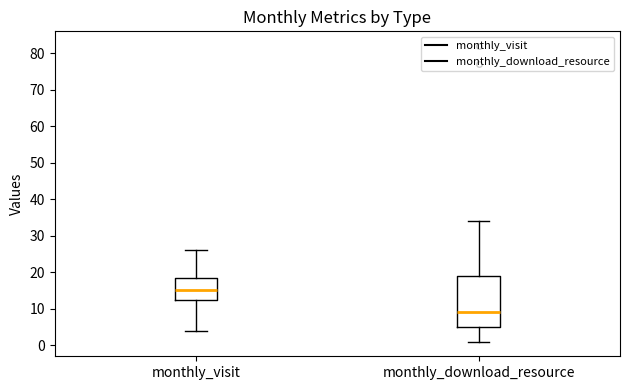

Reading left to right, transcribe this box plot: for each box, give where its median line is, the range the box spans, and where its two whiskers end, as read against the y-axis. The values are not printed on the chart, so give them approximately, as read against the axis.

monthly_visit: median 15, box 13 to 19, whiskers 4 to 26
monthly_download_resource: median 9, box 5 to 19, whiskers 1 to 34